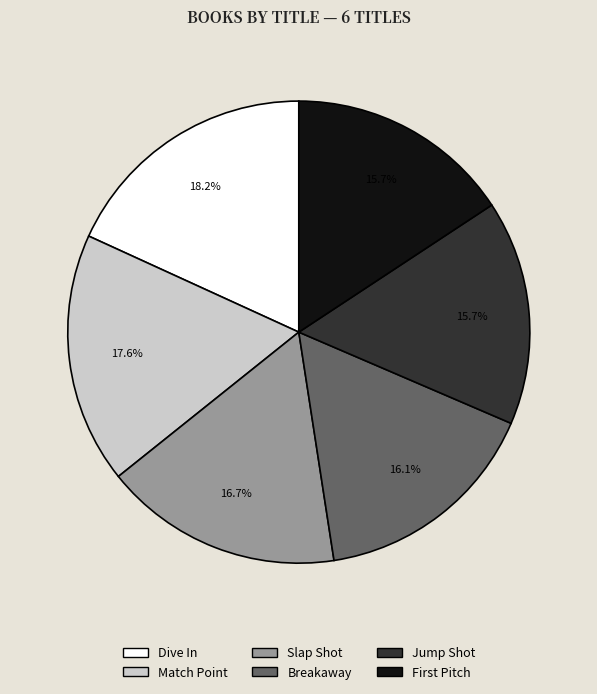

Which has a higher value, Breakaway or Slap Shot?

Slap Shot